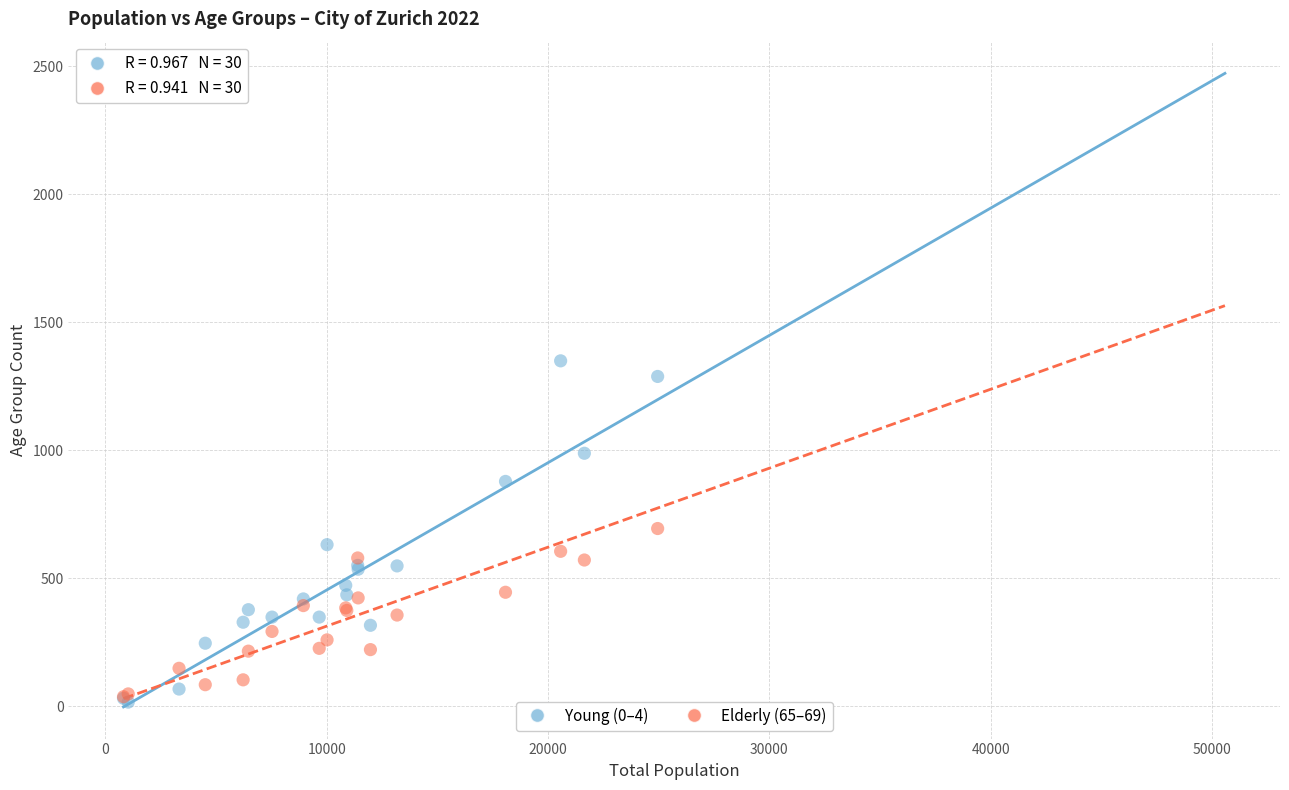

What are all the series names shown in the legend?

Young (0–4), Elderly (65–69)